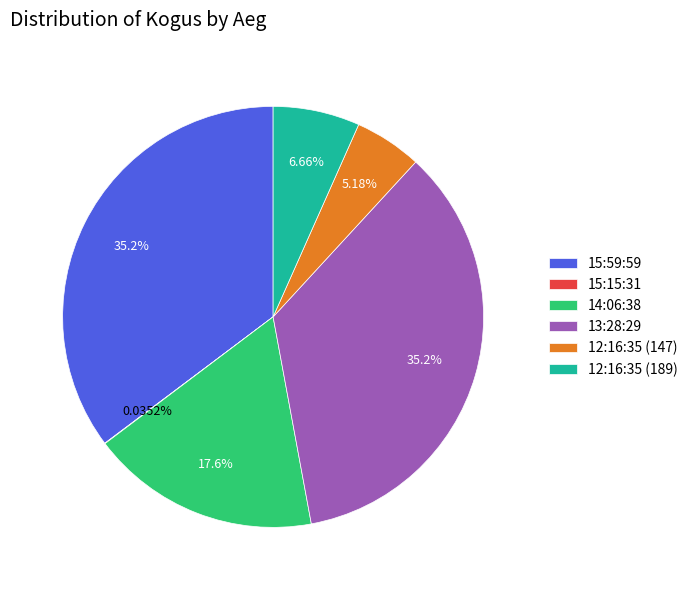

Which has a higher value, 12:16:35 (189) or 14:06:38?

14:06:38